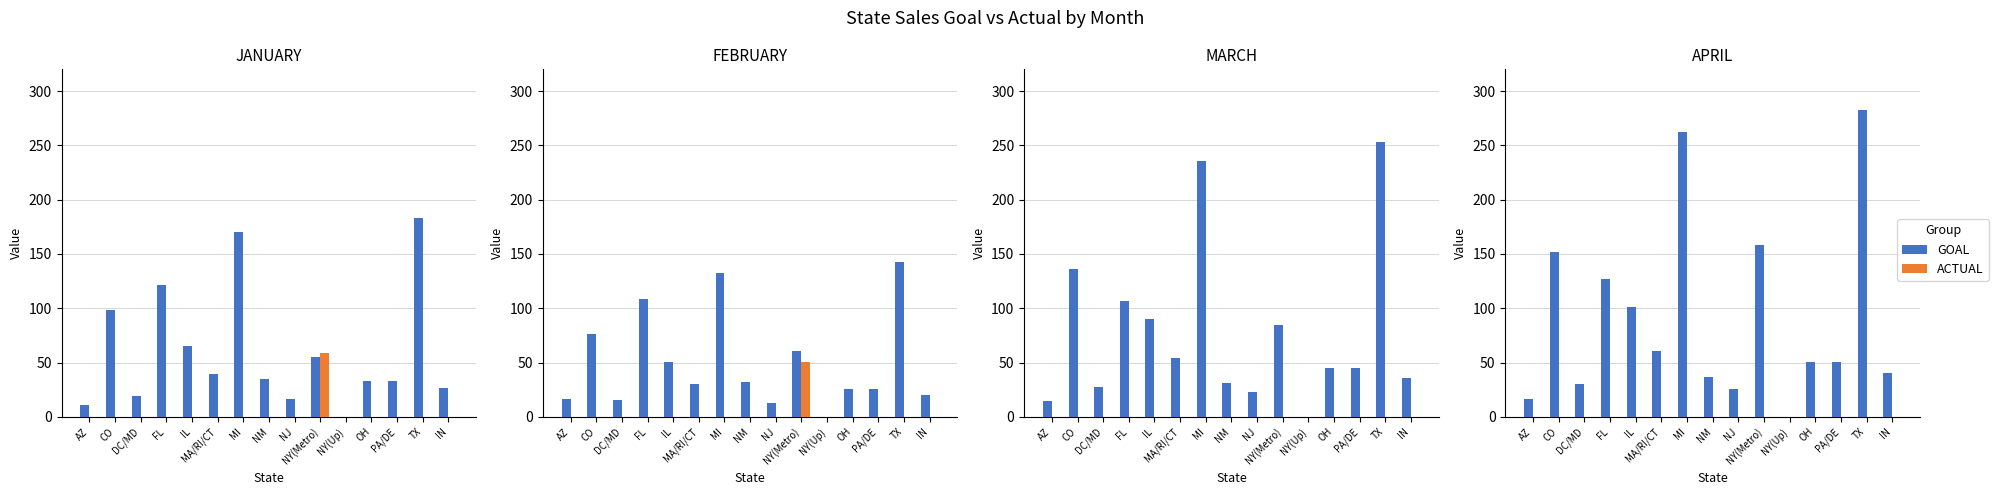

Which series has the largest range (max minus min)?

GOAL